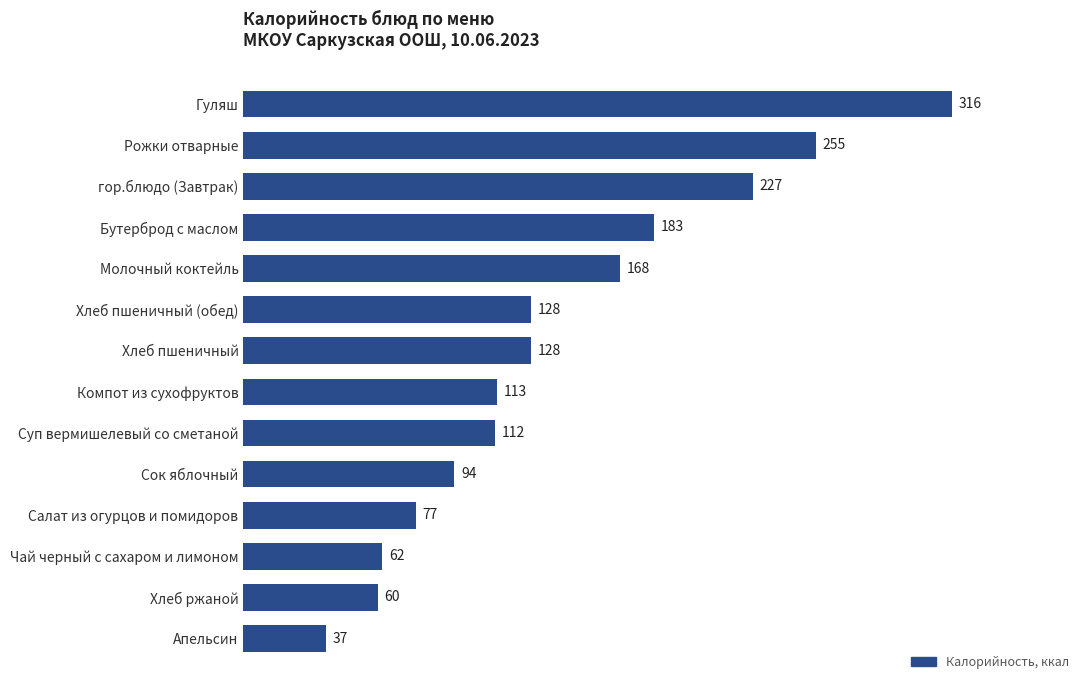

Where is the data nearest to the value 176?

Бутерброд с маслом